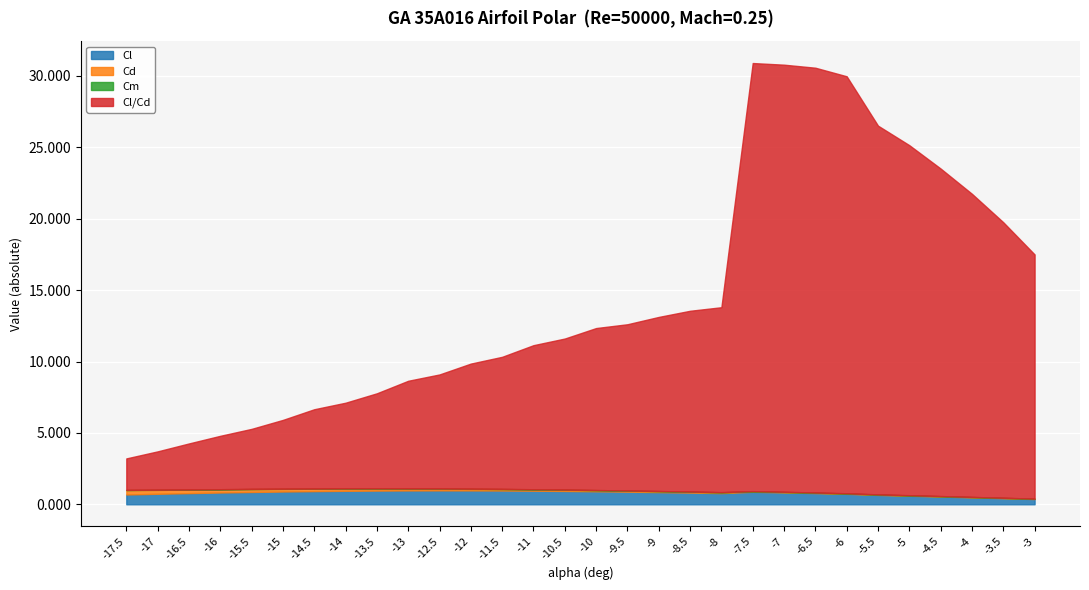

At which category does Cm reach its first local peak?

-7.5